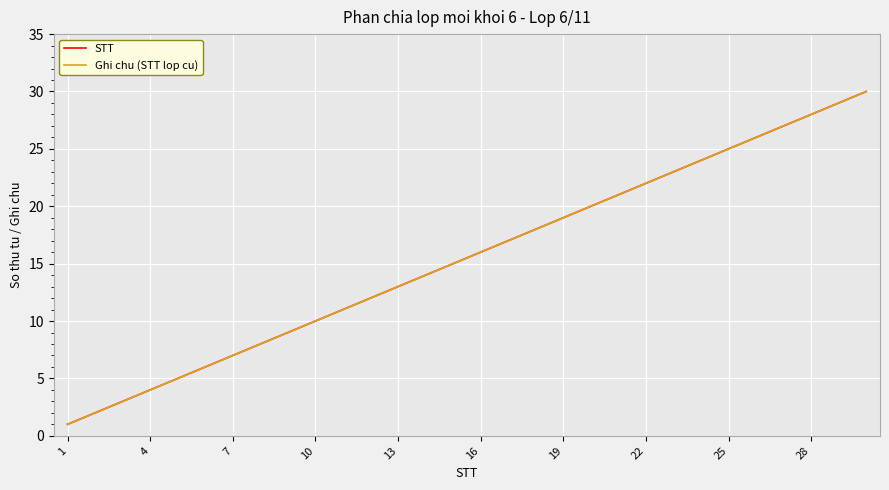

How many lines are shown in the chart?

2